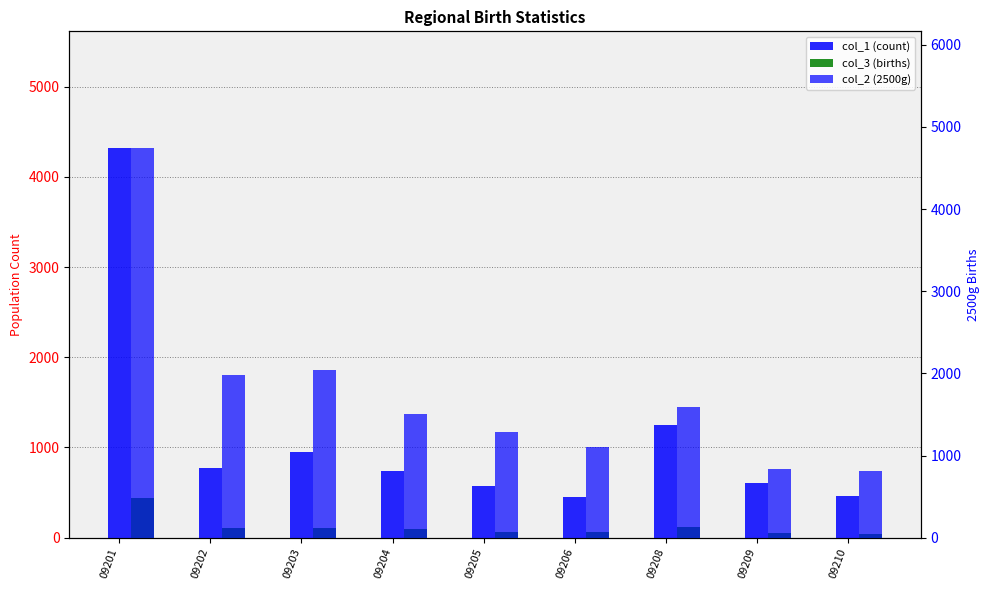

What is the value of the col_2 (2500g) bar at the 8th from the left?

839